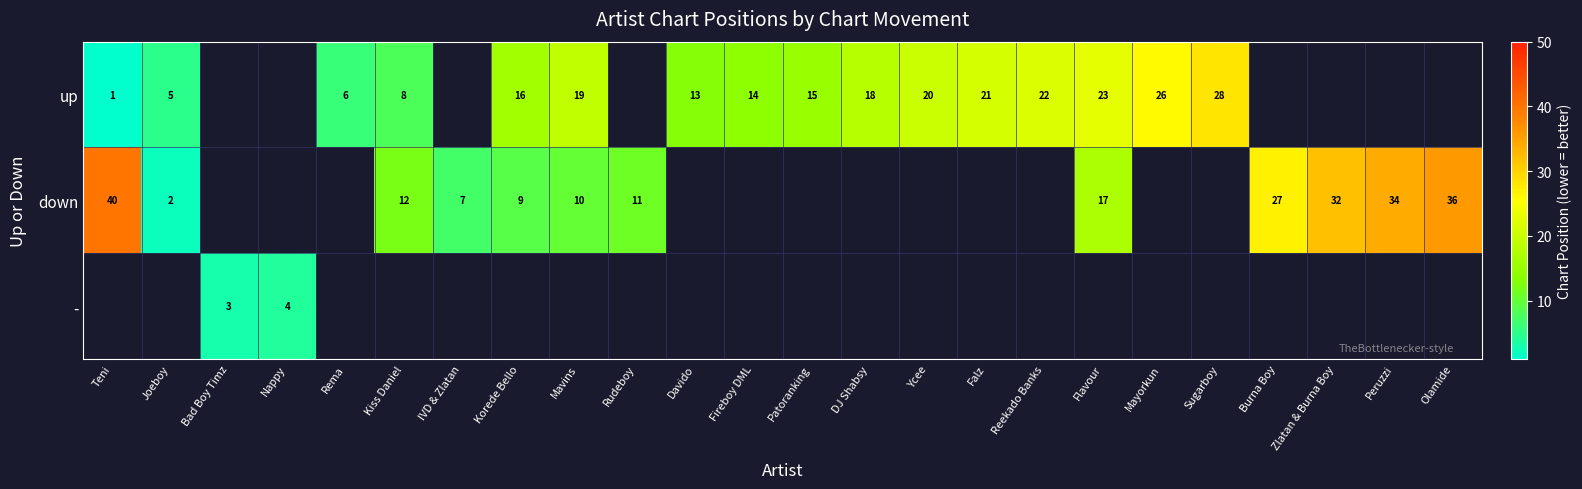

The value of down at IVD & Zlatan is 7. True or false?

True